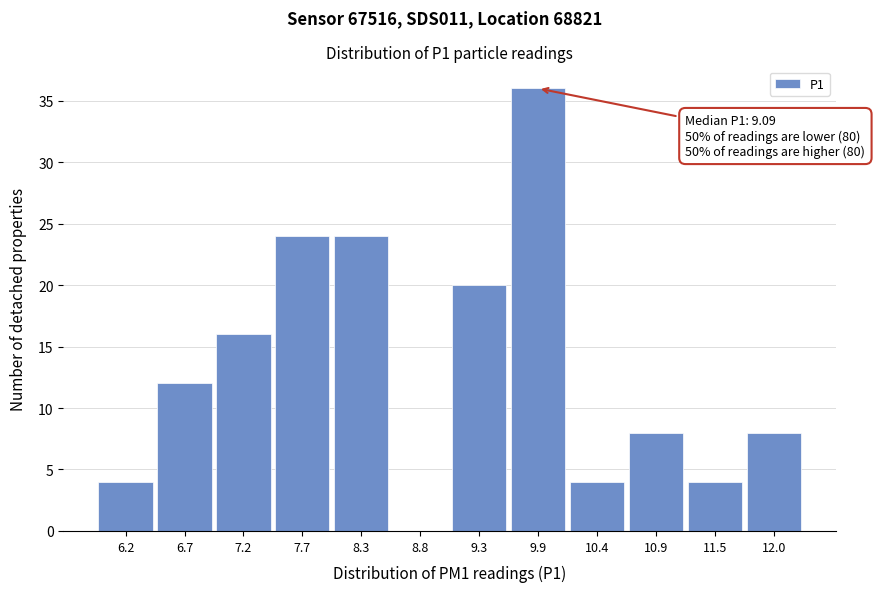

Reading left to right, list all the values displayed in this chart.

6.2=4	6.7=12	7.2=16	7.7=24	8.3=24	8.8=0	9.3=20	9.9=36	10.4=4	10.9=8	11.5=4	12.0=8